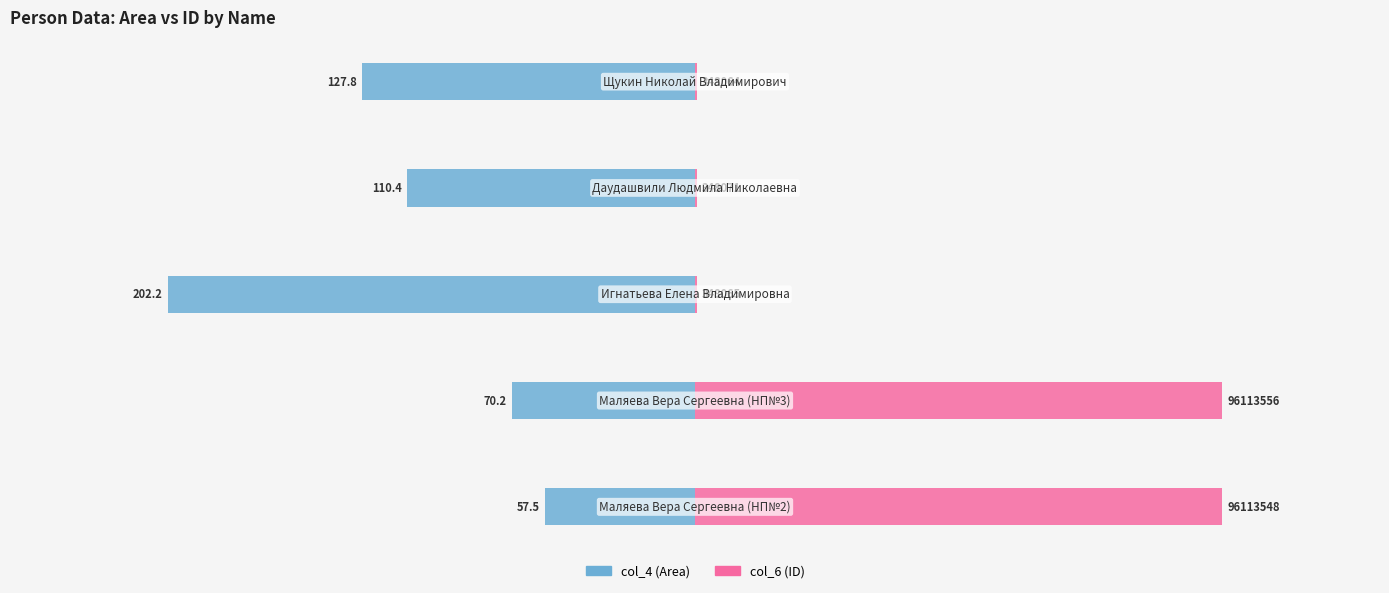

Which series changed the most between 0 and 1?

col_4 (Area)